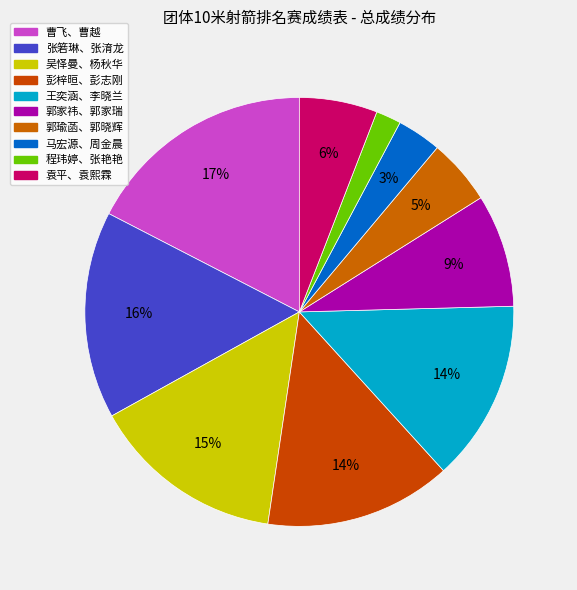

What is the largest slice in the pie chart?

曹飞、曹越